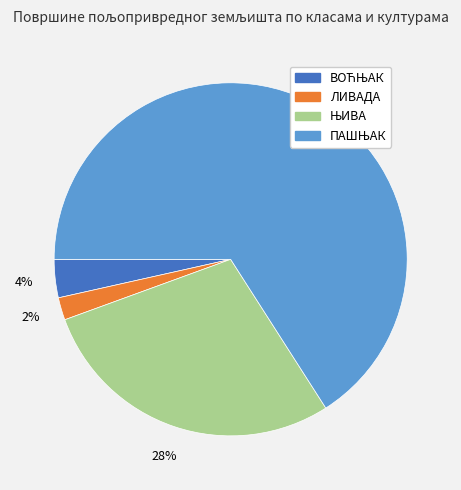

To the nearest percent, what percentage of the pie is ЛИВАДА?

2%